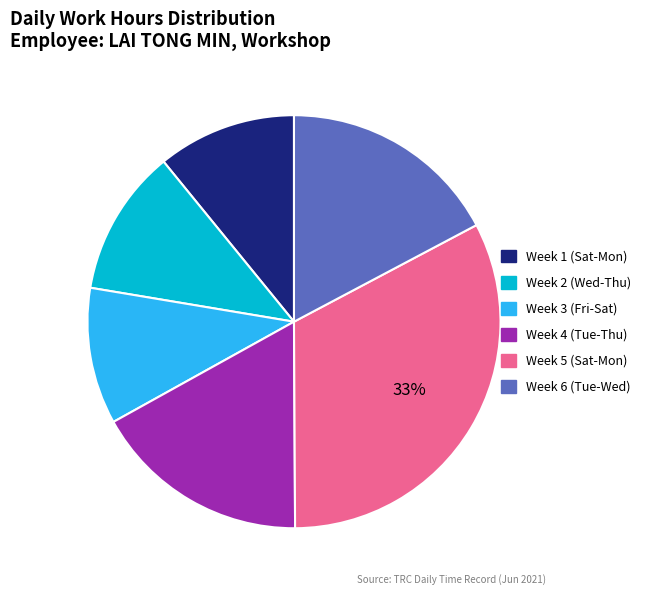

Is there a majority slice in this chart?

No